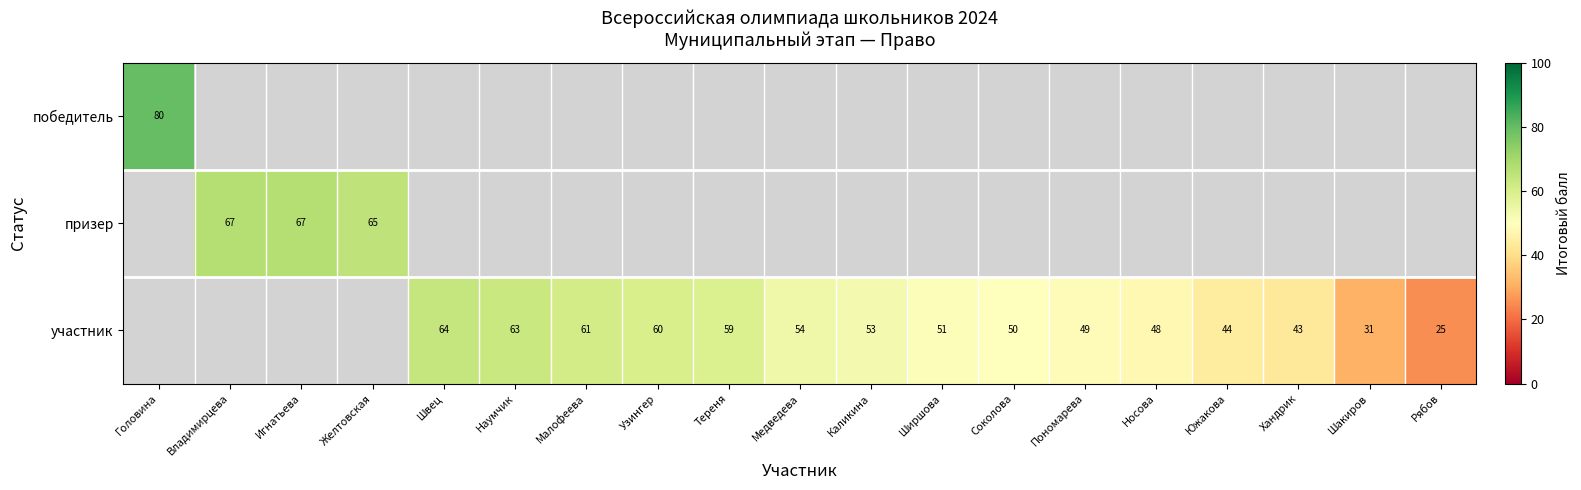

The value of участник at Рябов is 25. True or false?

True